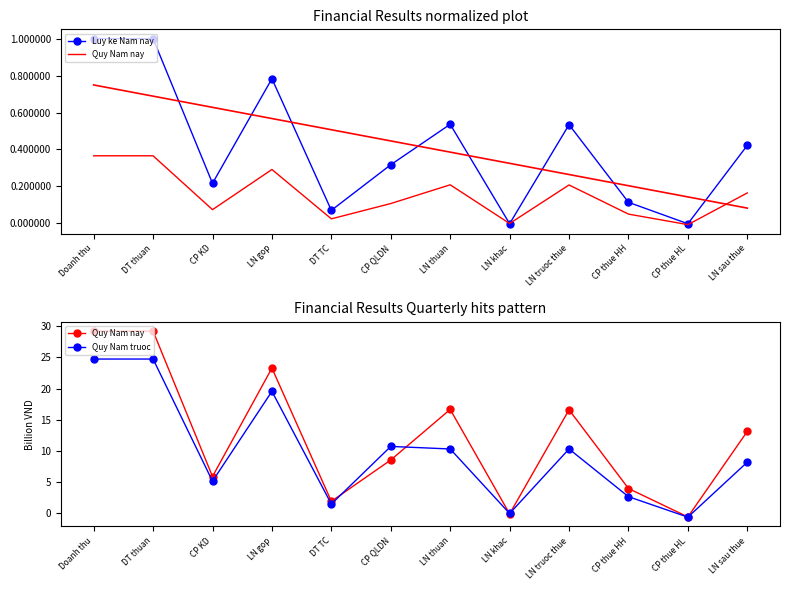

The Quy Nam nay series shows -0.6 at CP thue HL. True or false?

True